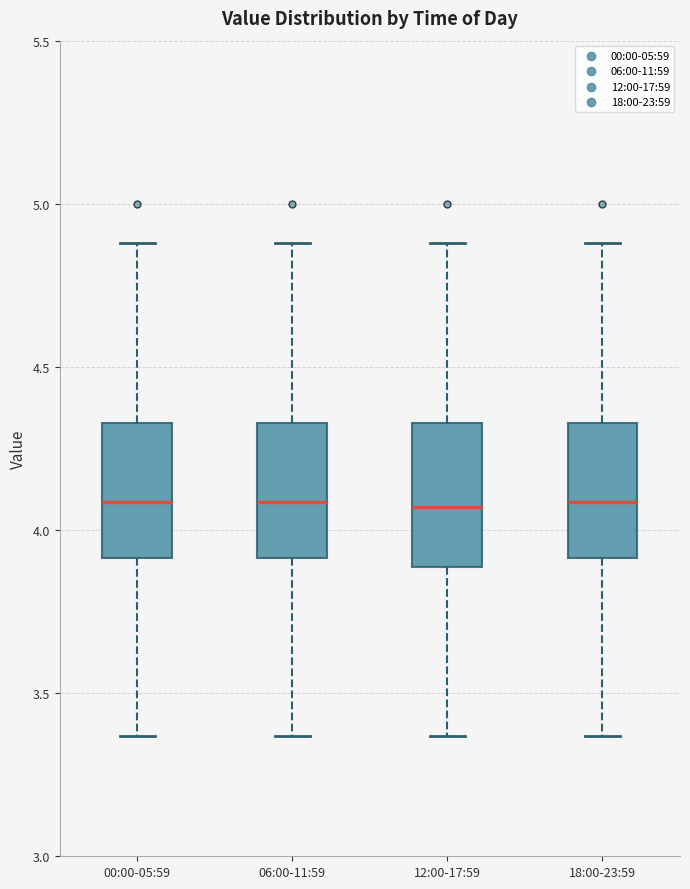

Reading left to right, transcribe this box plot: for each box, give where its median line is, the range the box spans, and where its two whiskers end, as read against the y-axis. The values are not printed on the chart, so give them approximately, as read against the axis.

00:00-05:59: median 4.10, box 3.90 to 4.35, whiskers 3.35 to 4.90
06:00-11:59: median 4.10, box 3.90 to 4.35, whiskers 3.35 to 4.90
12:00-17:59: median 4.05, box 3.90 to 4.35, whiskers 3.35 to 4.90
18:00-23:59: median 4.10, box 3.90 to 4.35, whiskers 3.35 to 4.90